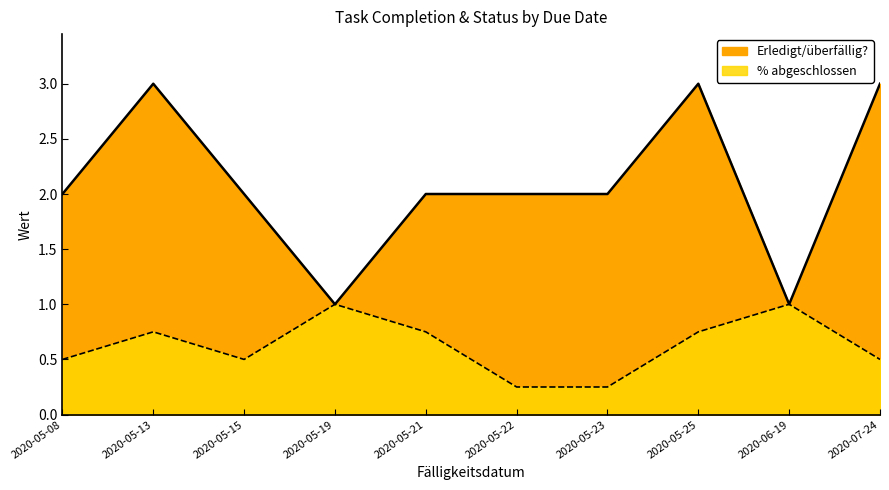

What is the average value of the % abgeschlossen series?

0.6